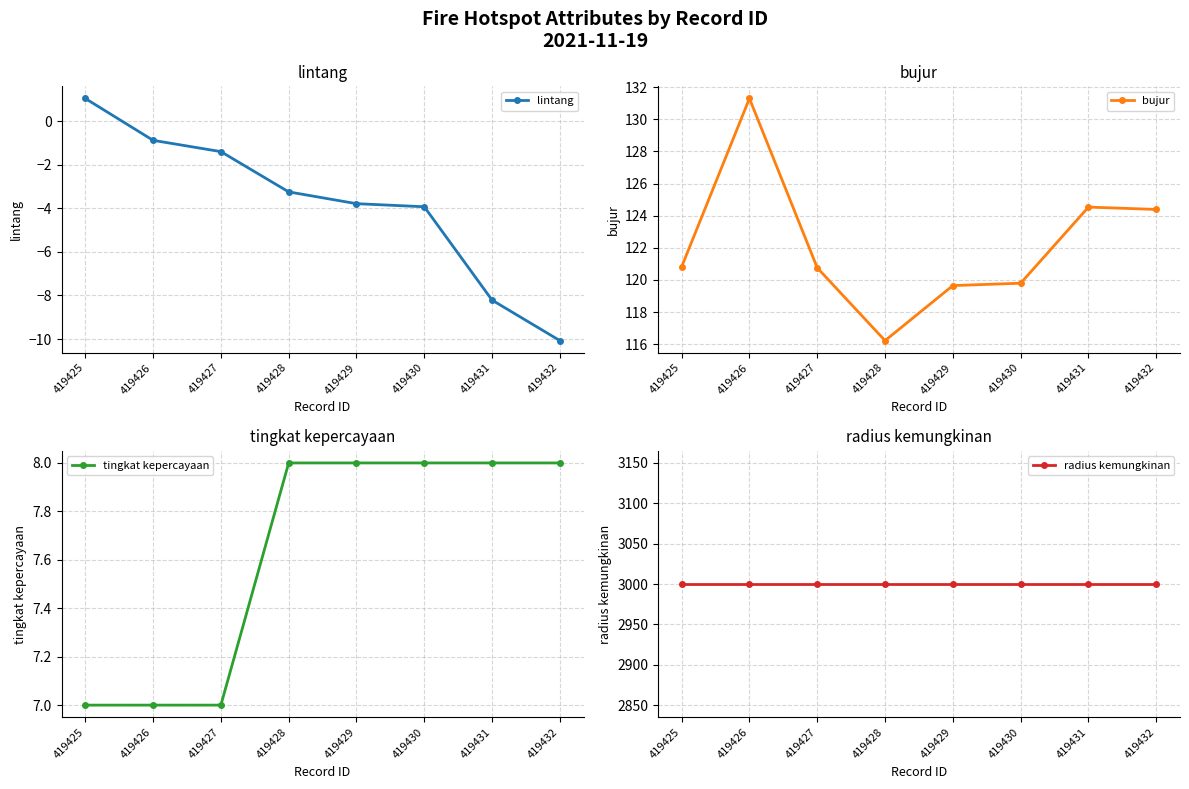

What is the smallest value displayed?

-10.1